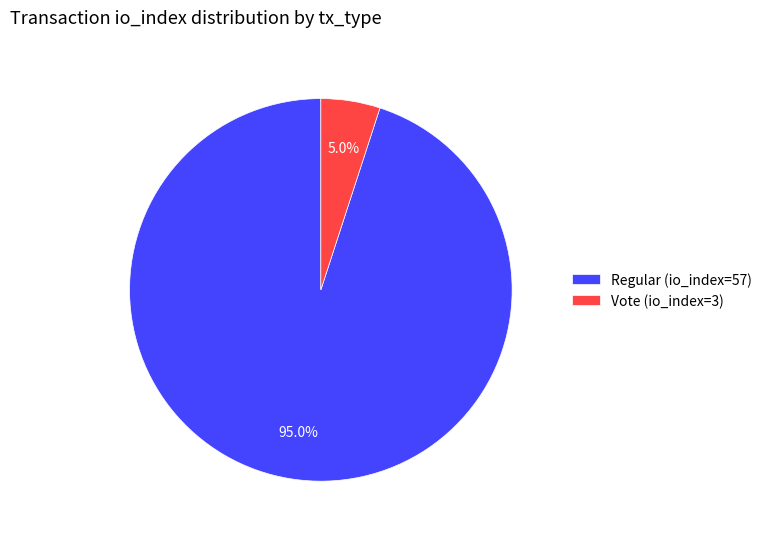

Combined, do Vote (io_index=3) and Regular (io_index=57) account for over 50%?

Yes